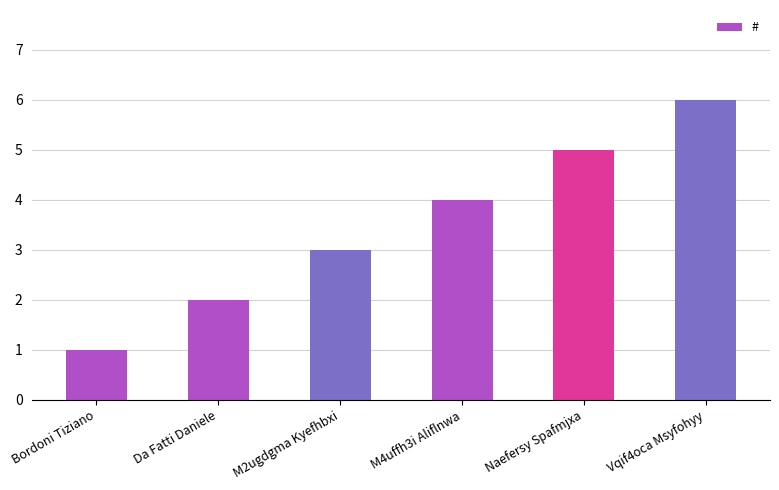

Are the bars horizontal?

No